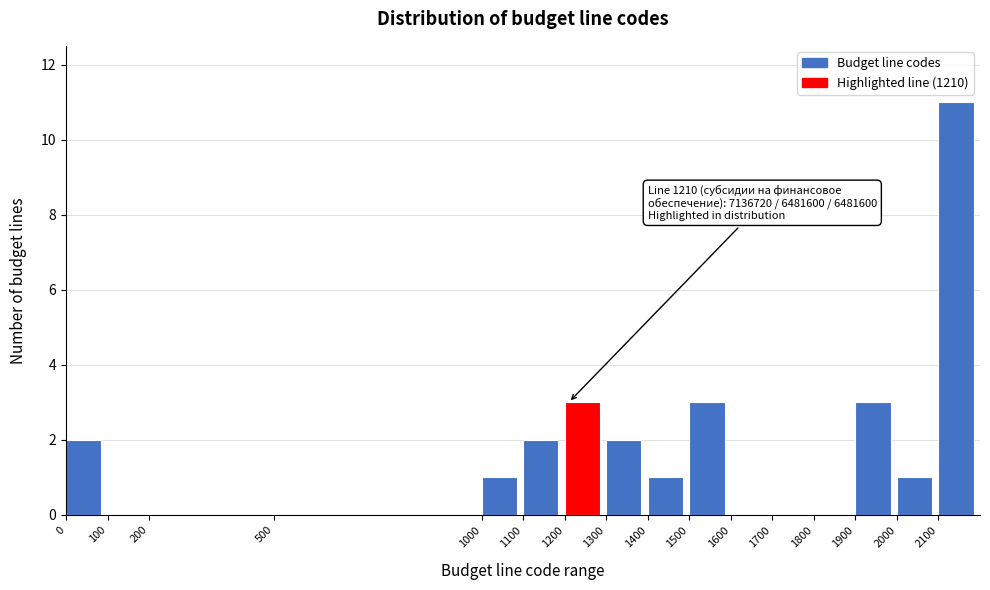

Over which range of the x-axis is the bar tallest?

2100 to 2200